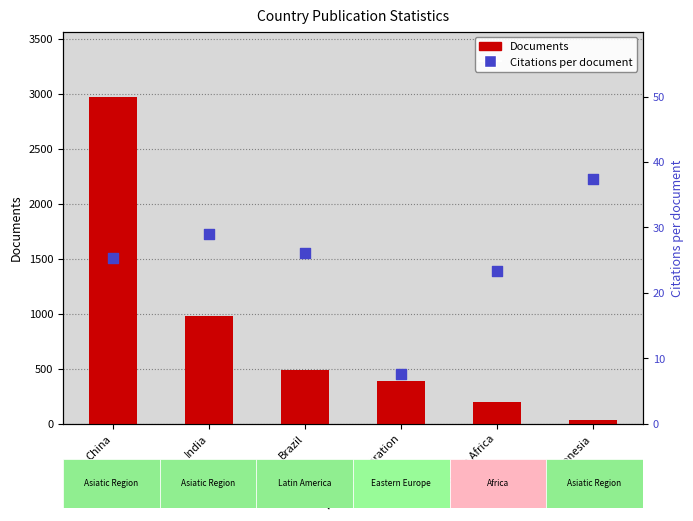

Is the value of Citations per document at Indonesia greater than the value of Documents at China?

No